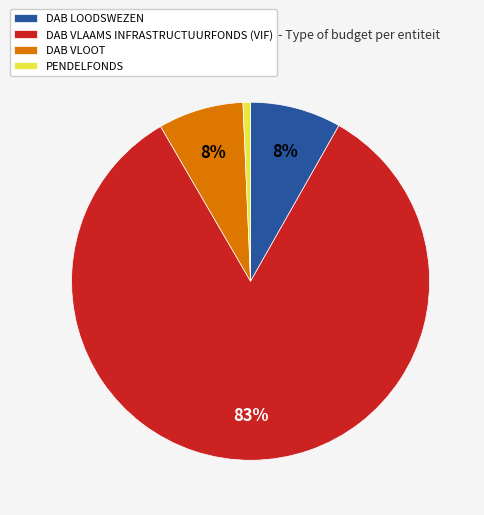

To the nearest percent, what portion does DAB VLOOT represent?

8%